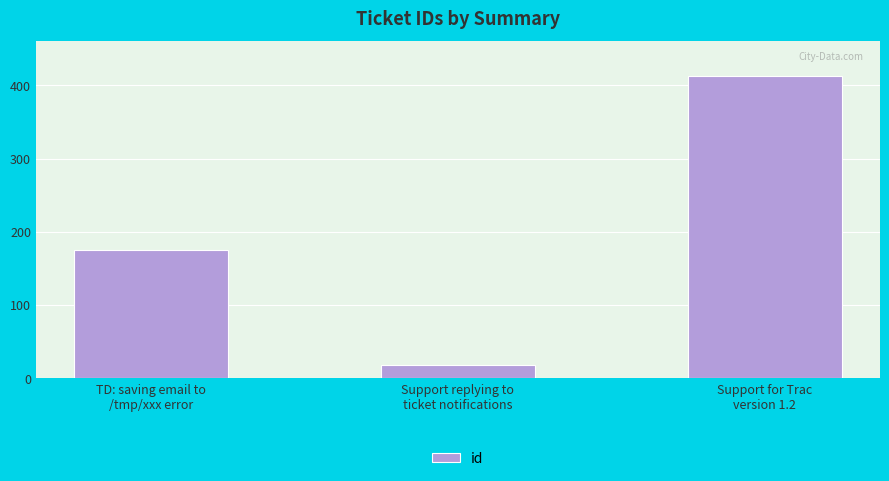

Rank the categories by value from lowest to highest.

Support replying to
ticket notifications, TD: saving email to
/tmp/xxx error, Support for Trac
version 1.2